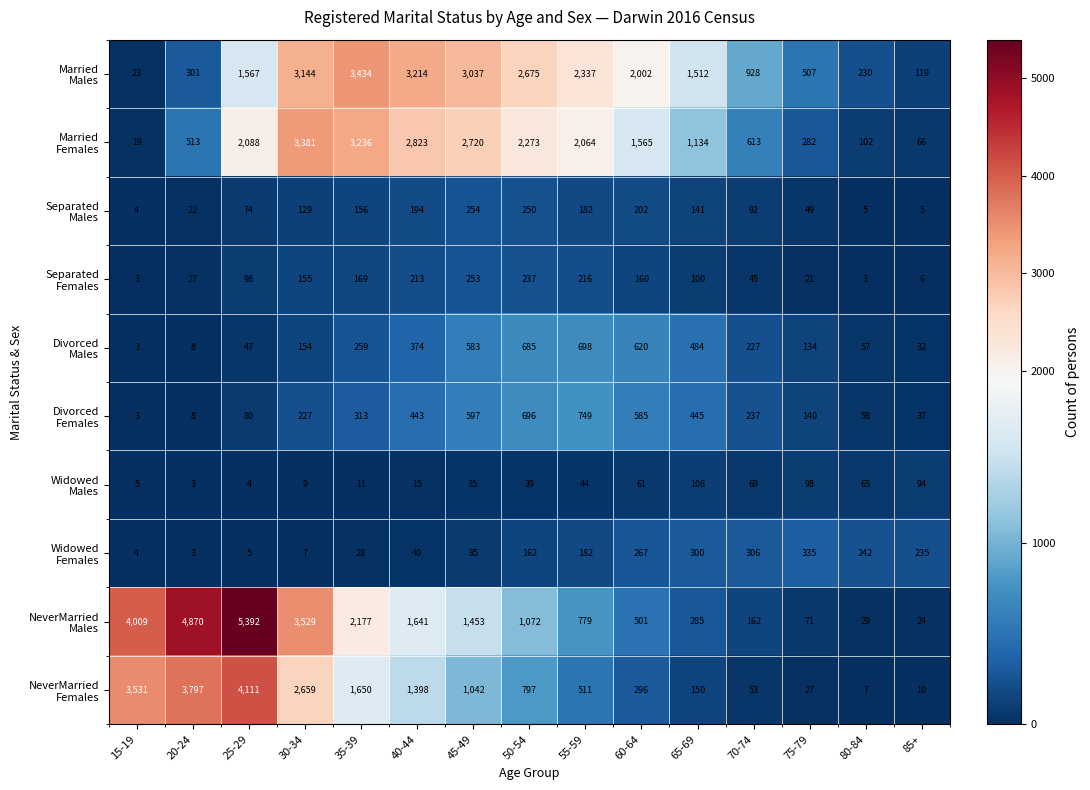

What is the greatest value displayed?

5392